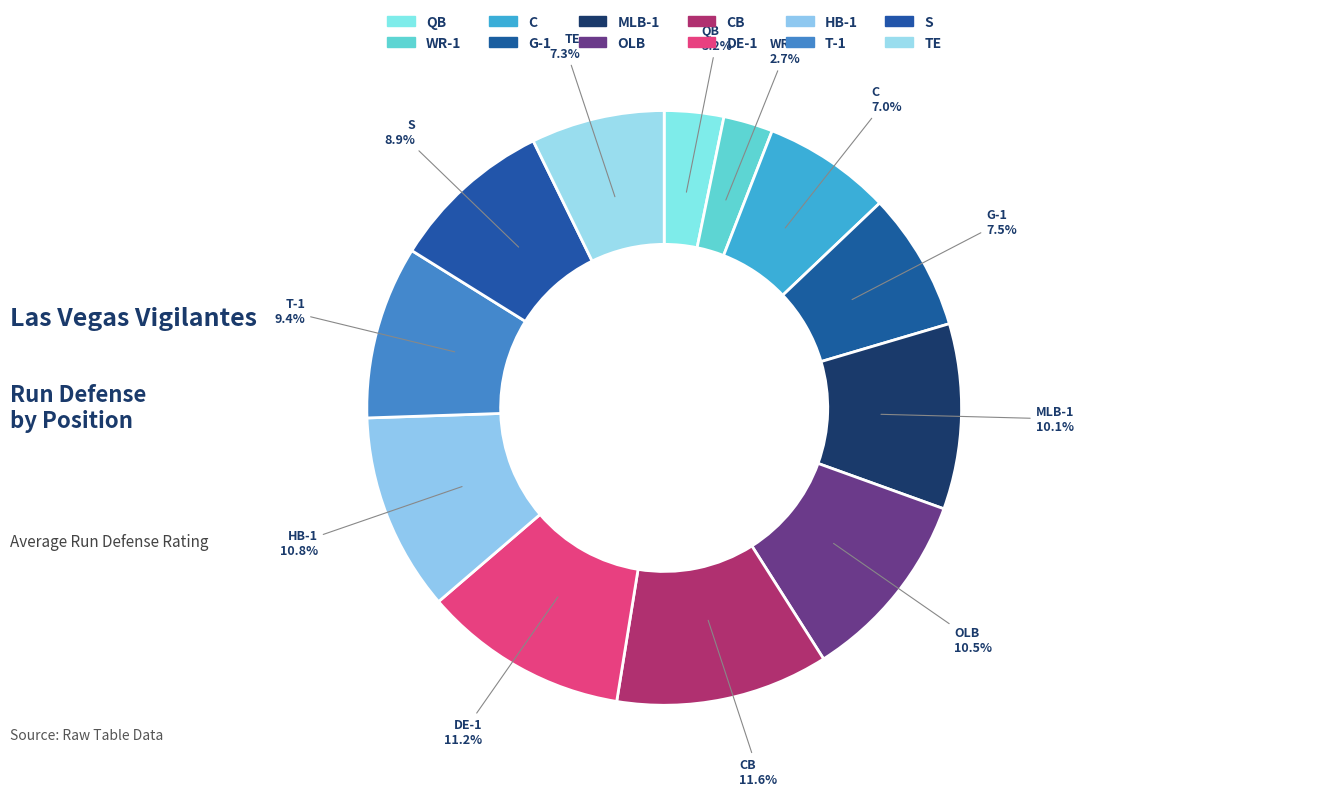

How many segments does this pie chart have?

12